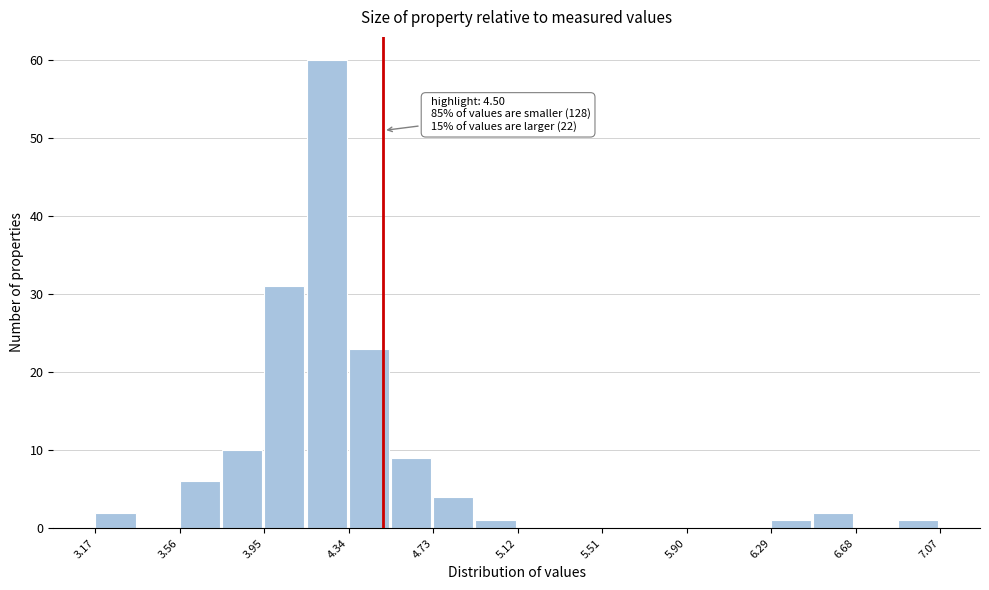

Around what value on the x-axis is the tallest bar? Give the approximate position of its centre, as read against the axis.

4.25